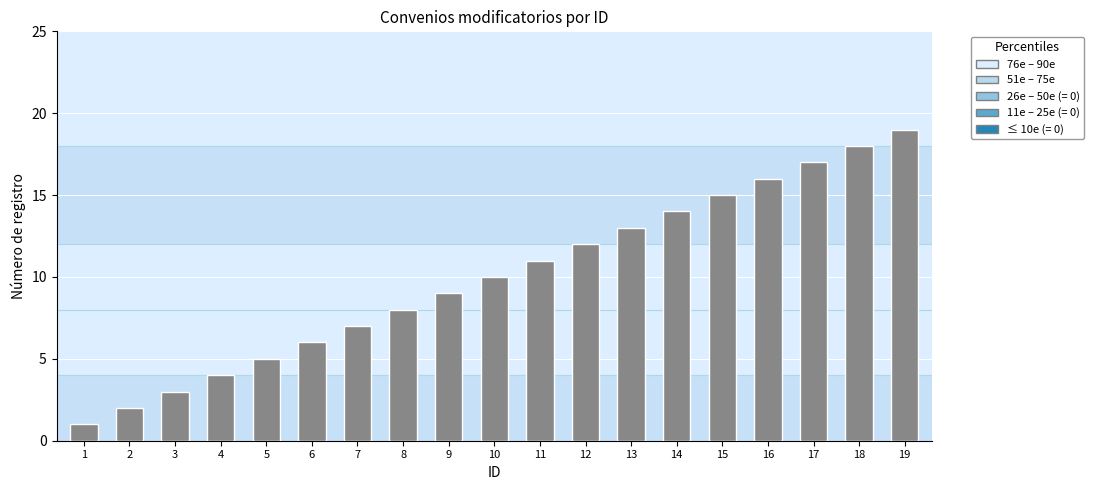

Reading left to right, extract all data points from this chart.

1=1	2=2	3=3	4=4	5=5	6=6	7=7	8=8	9=9	10=10	11=11	12=12	13=13	14=14	15=15	16=16	17=17	18=18	19=19